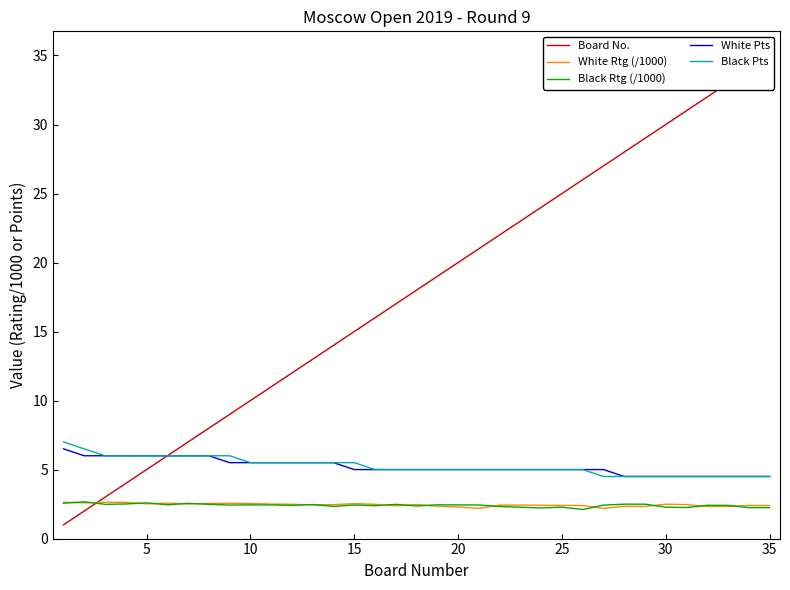

True or false: White Rtg (/1000) and Black Pts cross at least once.

False